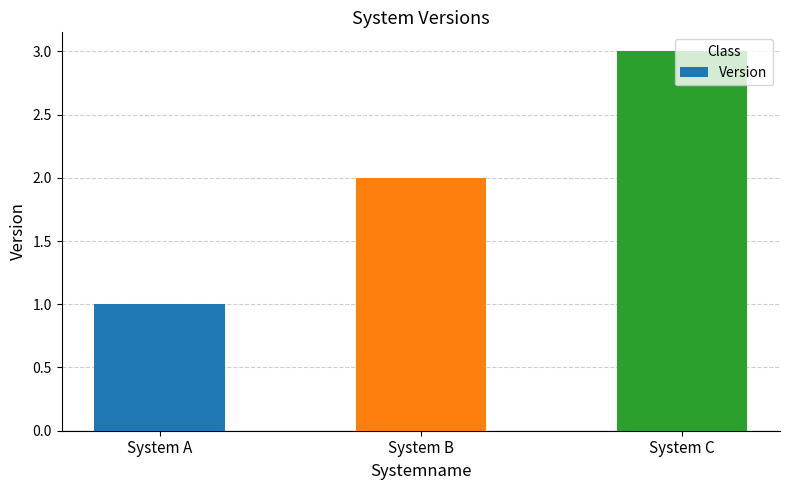

What is the change in value from System A to System B?

+1